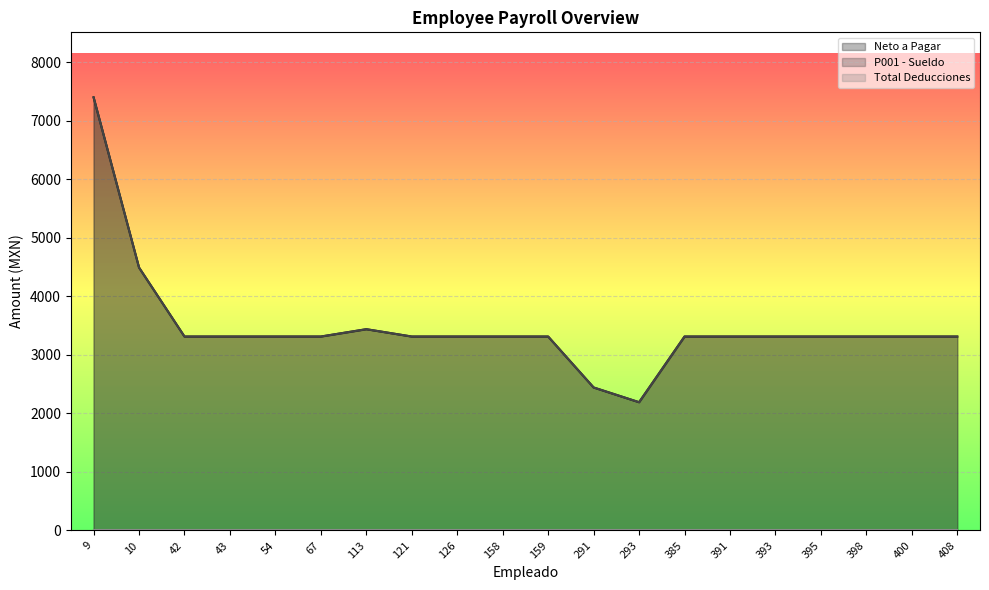

Is the value of P001 - Sueldo at 159 greater than the value of Neto a Pagar at 43?

No